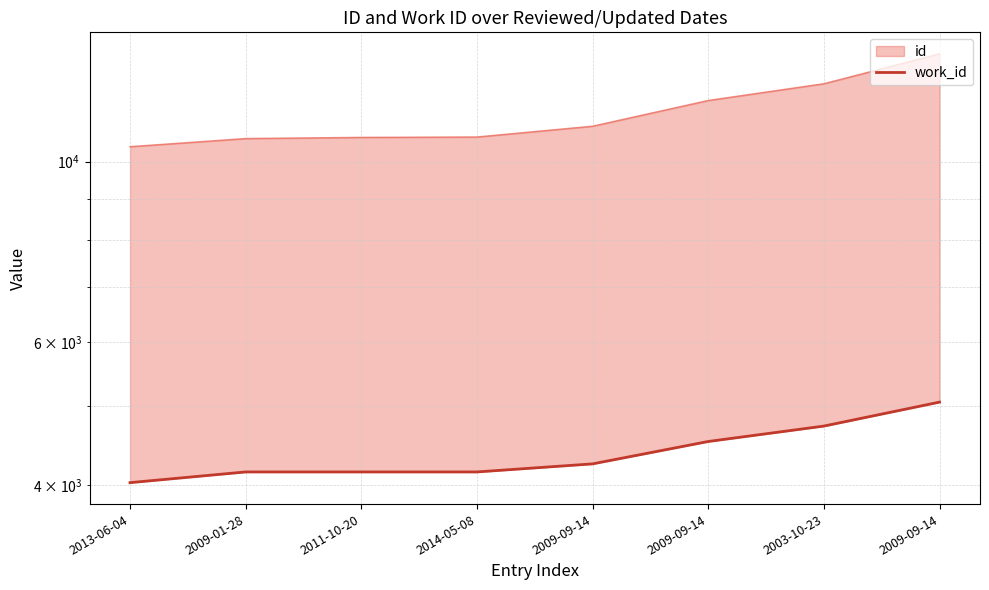

How many data points are less than 4247?

4